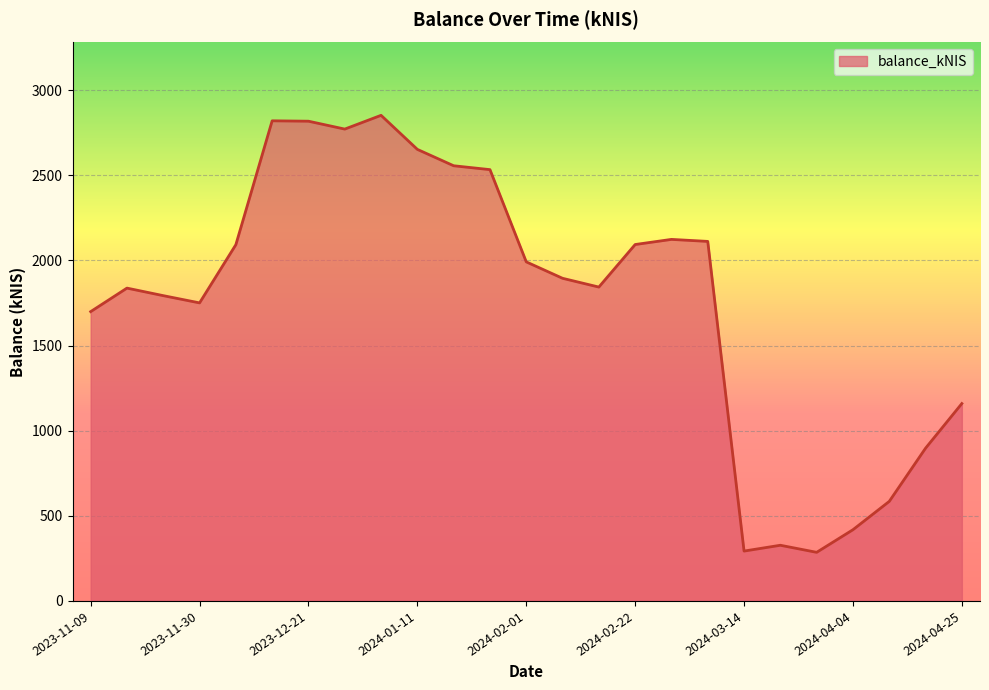

What is the difference between the maximum and minimum values?

2567.3